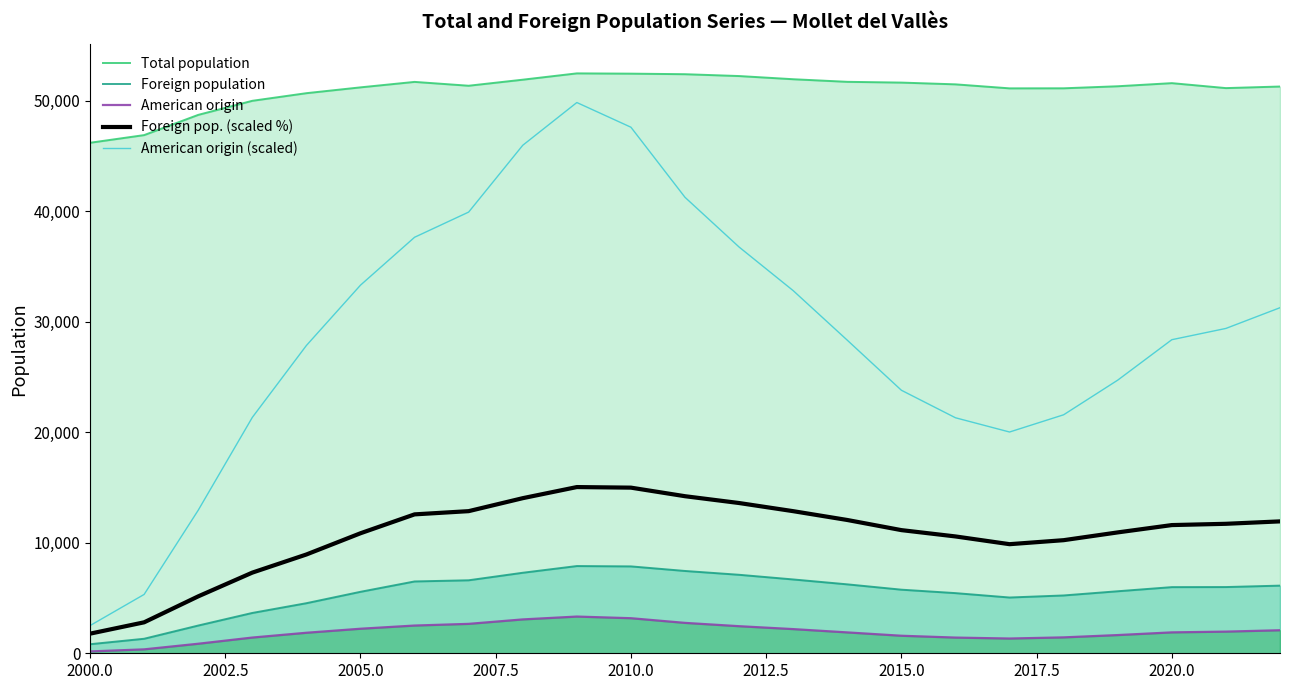

What is the difference between the maximum and minimum values in the American origin series?

3156.0